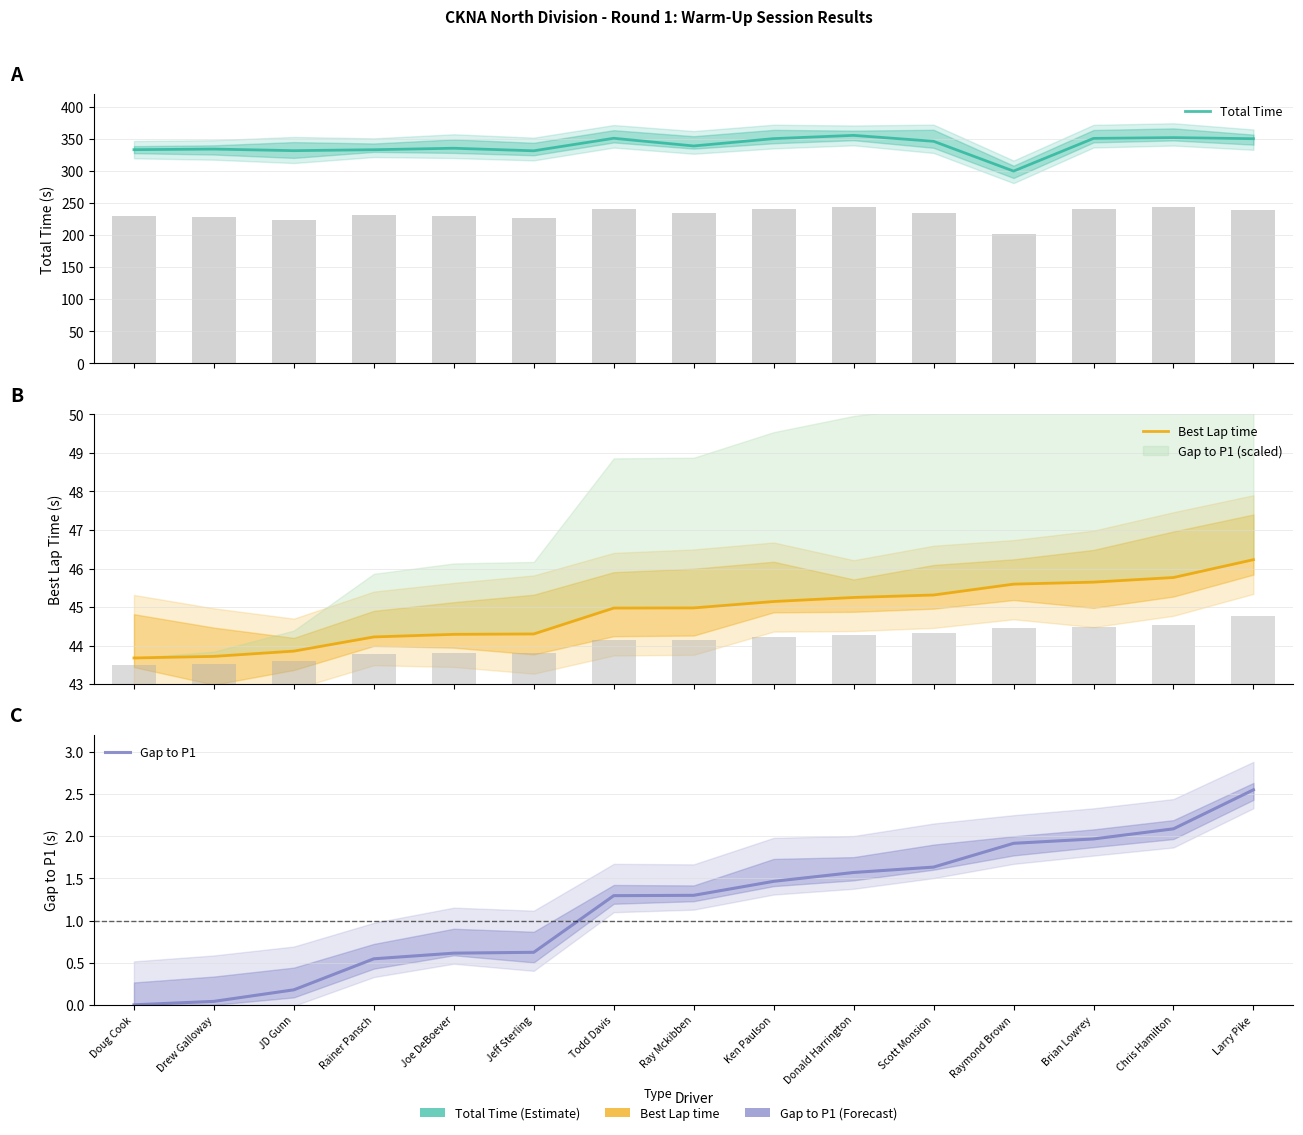

What position from the right is Chris Hamilton?

2